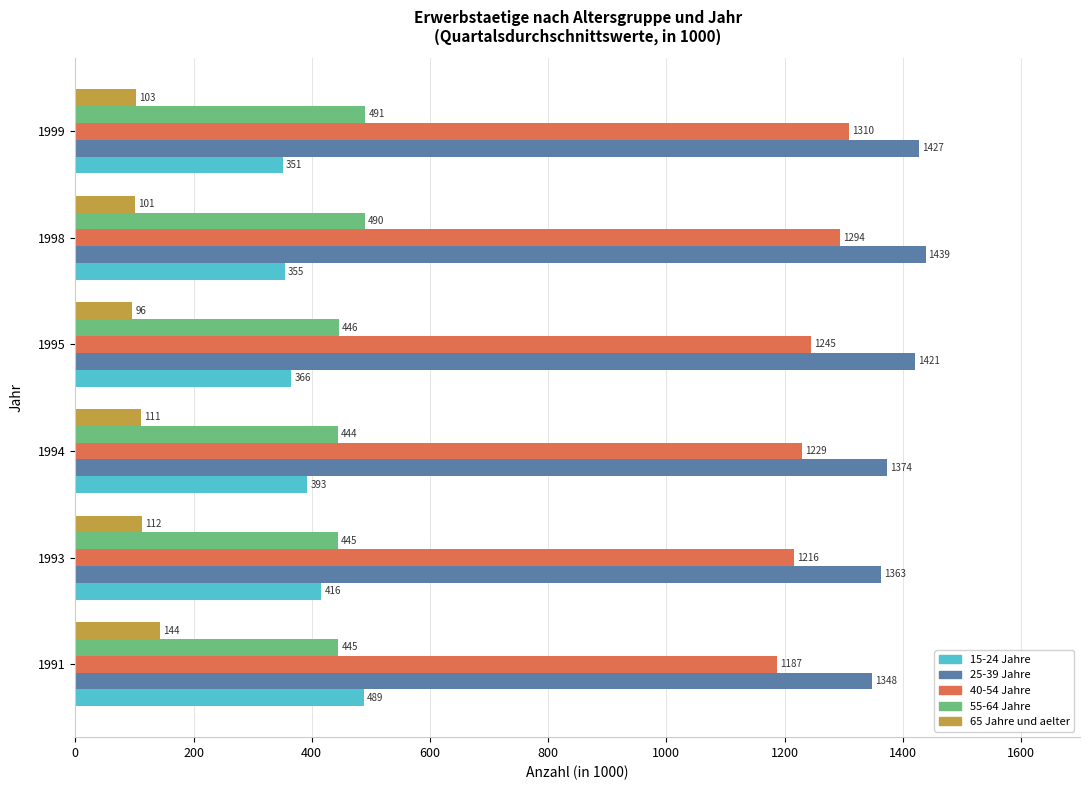

What are all the series names shown in the legend?

15-24 Jahre, 25-39 Jahre, 40-54 Jahre, 55-64 Jahre, 65 Jahre und aelter